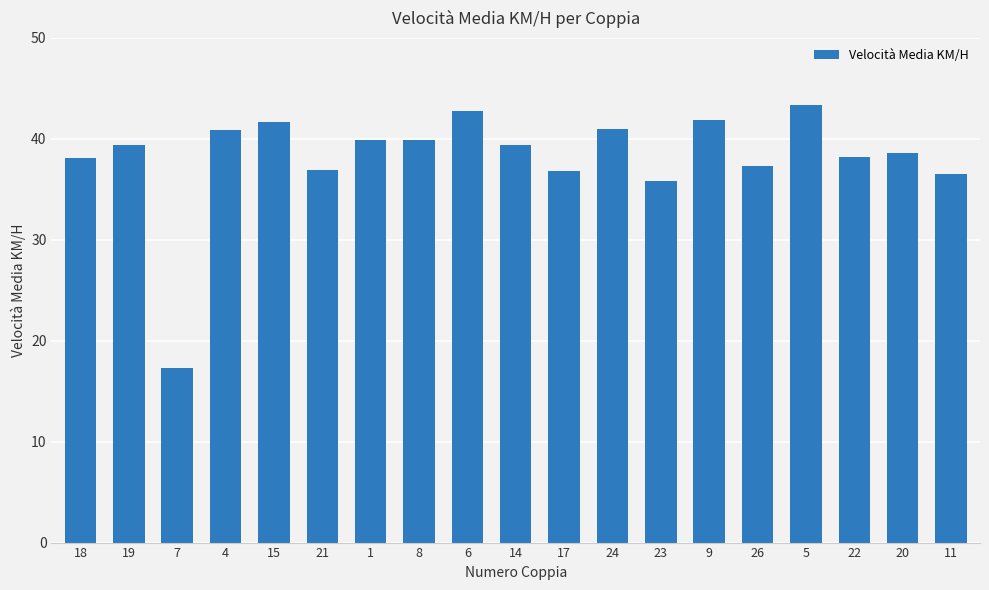

True or false: the data shows 64.8 at 15.

False